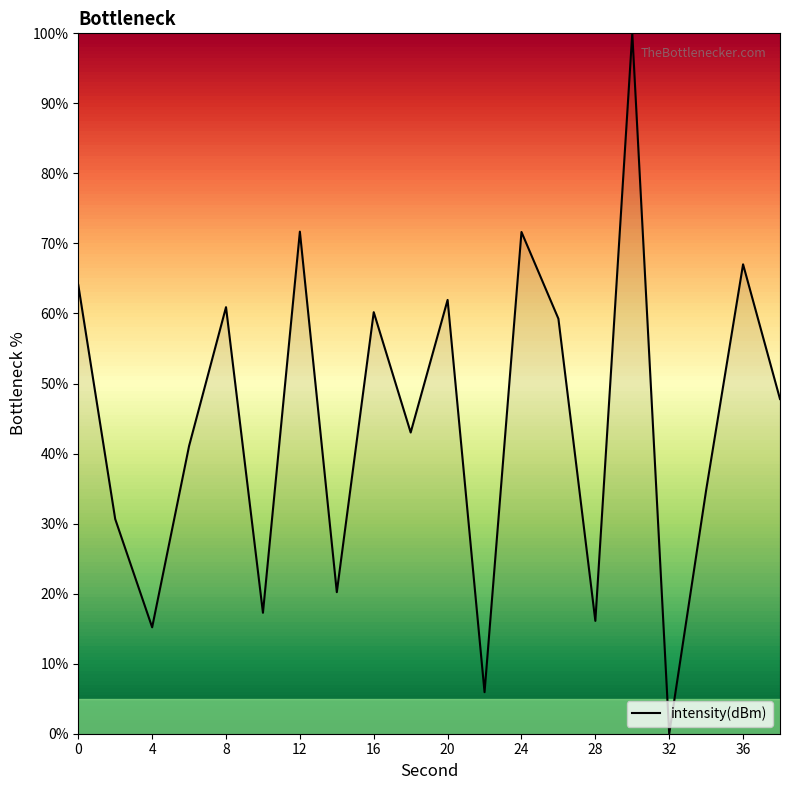

What is the difference between the maximum and minimum values?

100.0